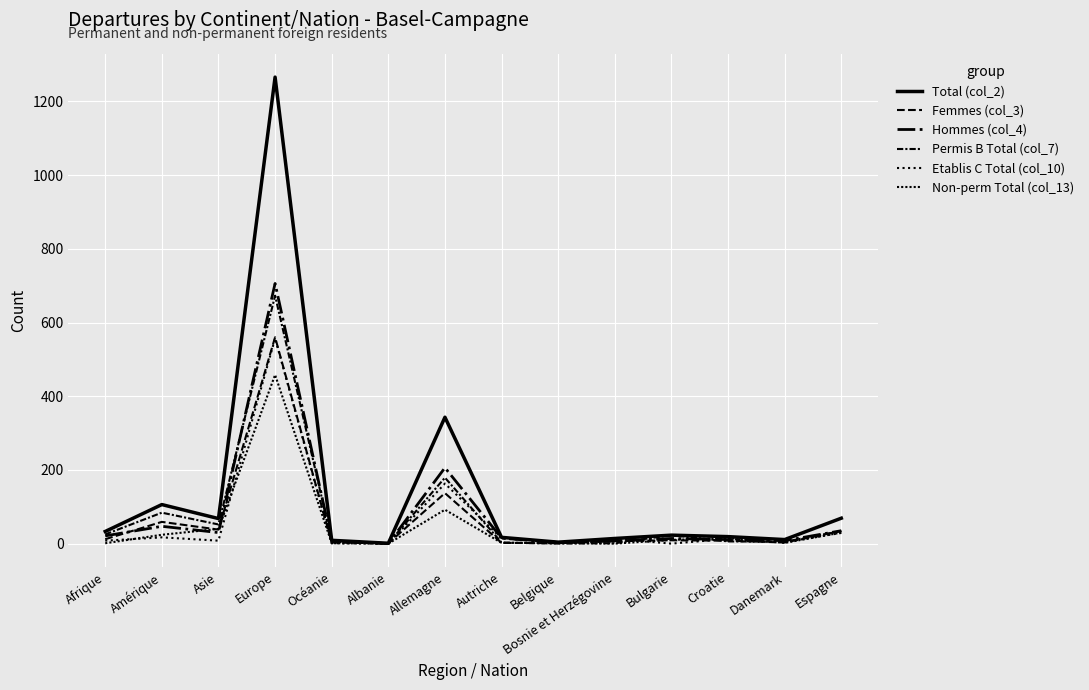

How many lines are shown in the chart?

6